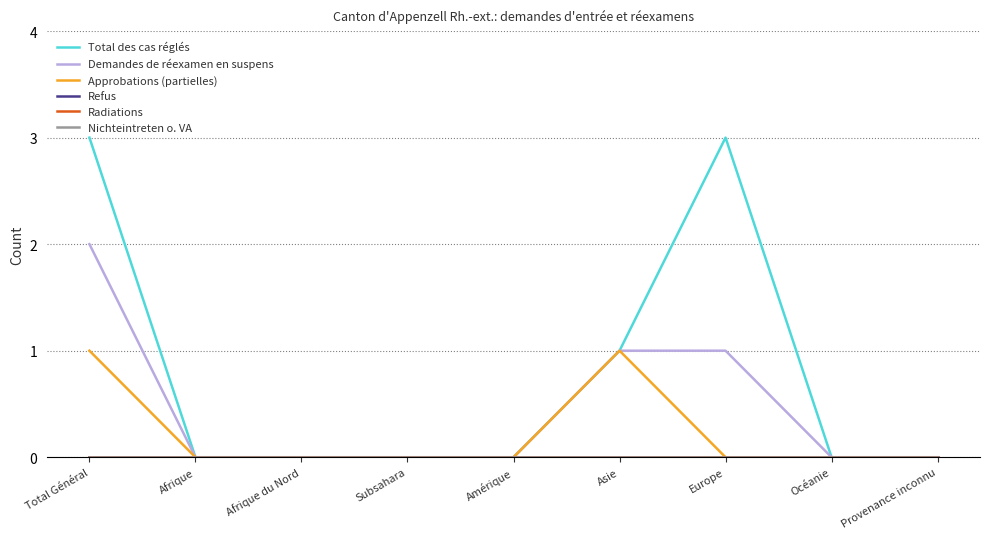

Is this an area chart (filled region under the line)?

No